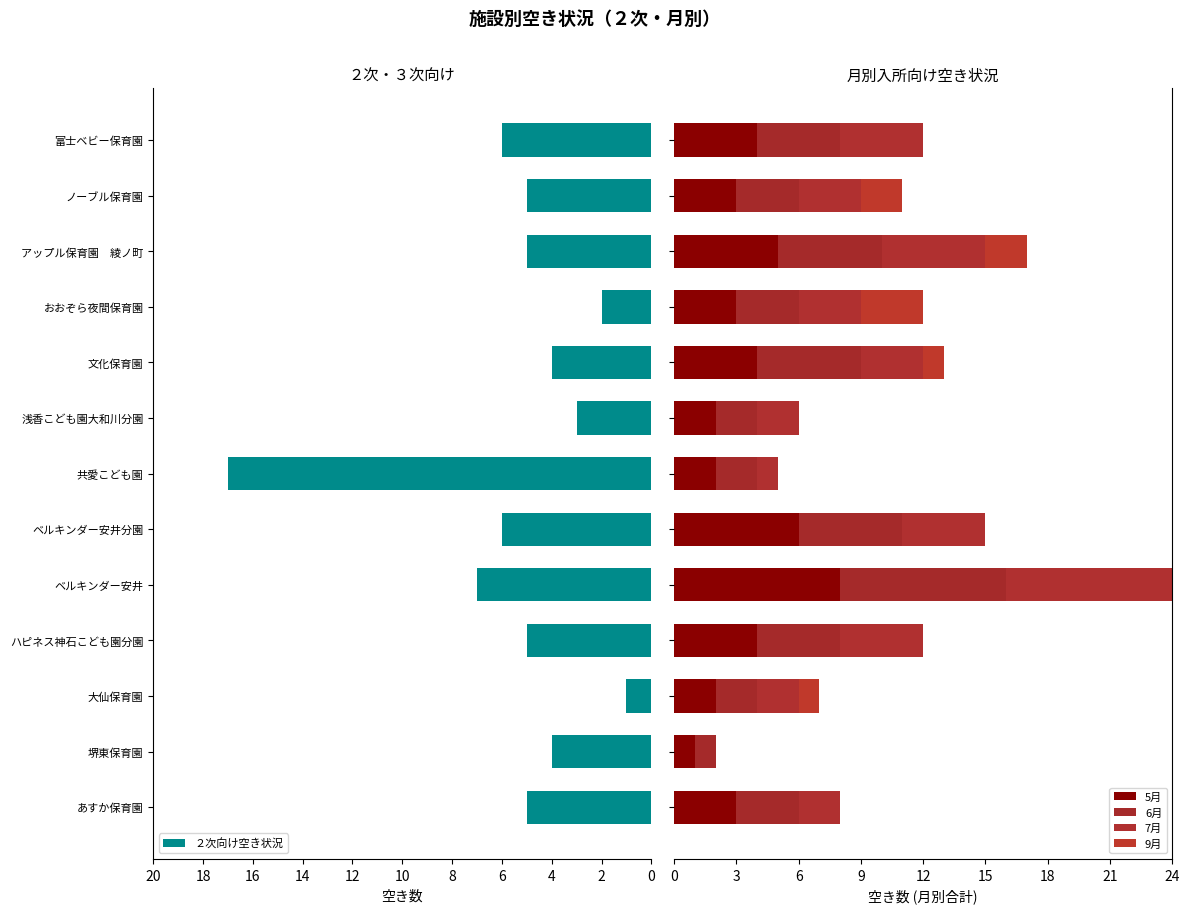

The ２次向け空き状況 series shows 2 at あすか保育園. True or false?

False